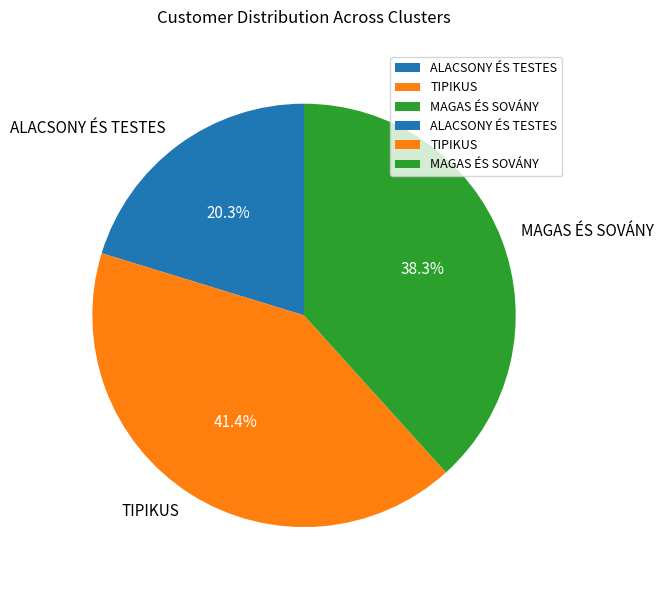

Is there a majority slice in this chart?

No